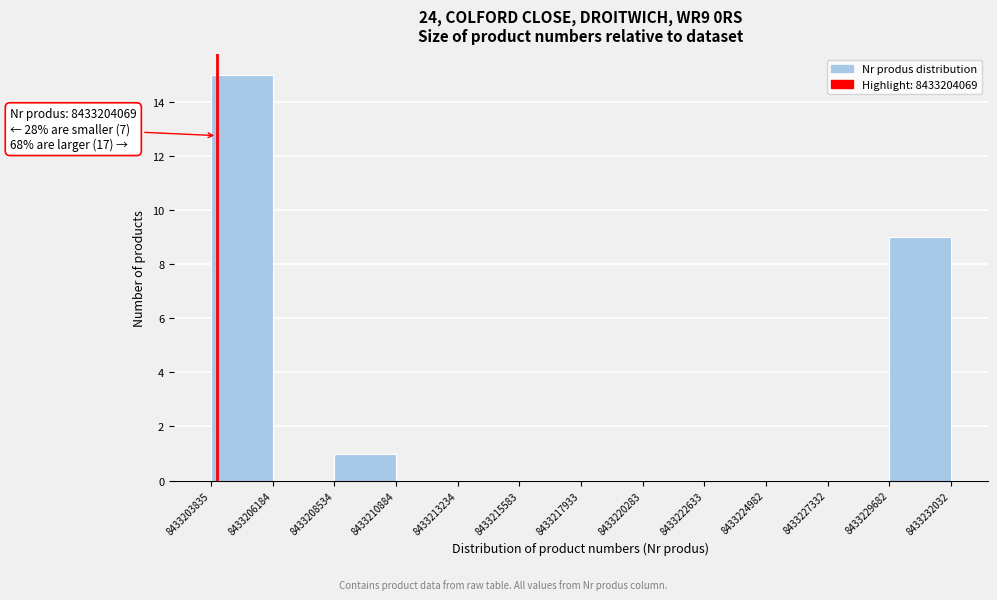

Which range on the x-axis has the tallest bar?

8433203835 to 8433206184